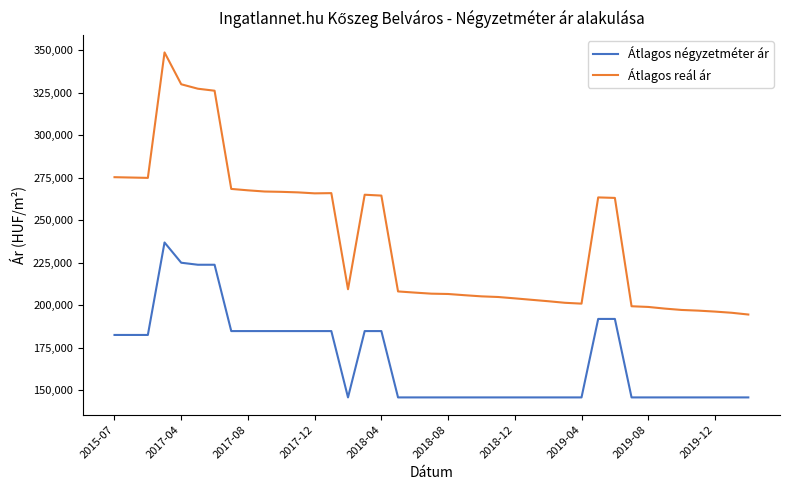

Which series has the largest total across all categories?

Átlagos reál ár